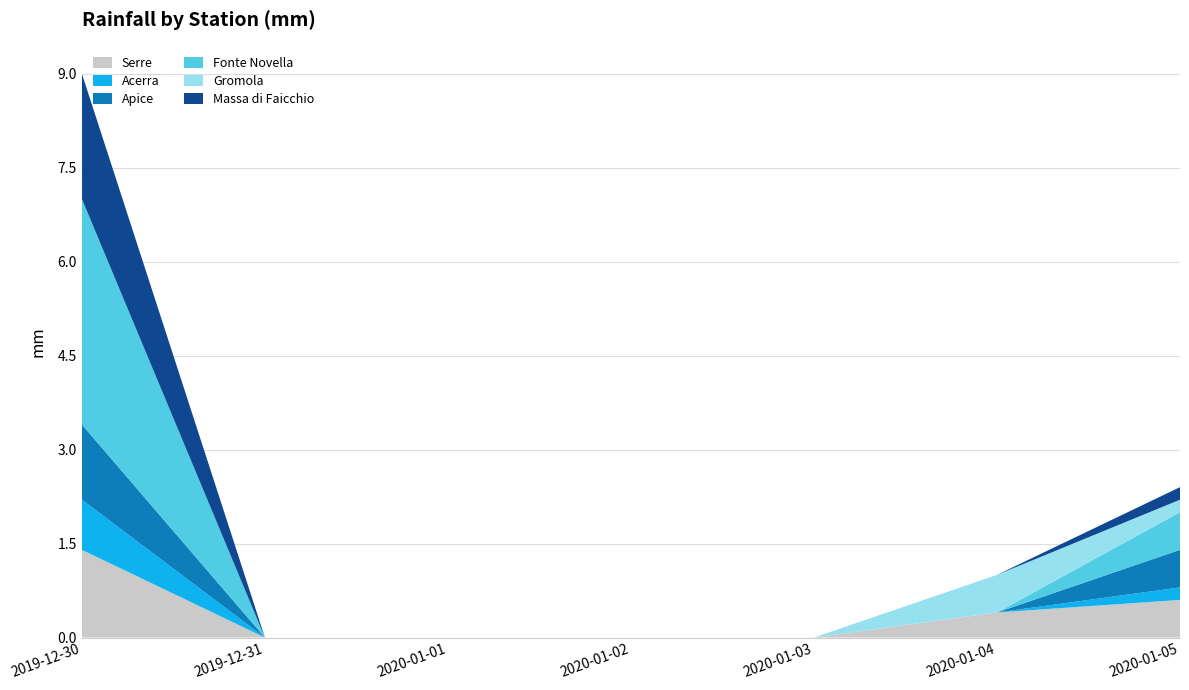

Reading right to left, extract all data points from this chart.

Serre: 0.6	0.4	0.0	0.0	0.0	0.0	1.4
Acerra: 0.2	0.0	0.0	0.0	0.0	0.0	0.8
Apice: 0.6	0.0	0.0	0.0	0.0	0.0	1.2
Fonte Novella: 0.6	0.0	0.0	0.0	0.0	0.0	3.6
Gromola: 0.2	0.6	0.0	0.0	0.0	0.0	0.0
Massa di Faicchio: 0.2	0.0	0.0	0.0	0.0	0.0	2.0